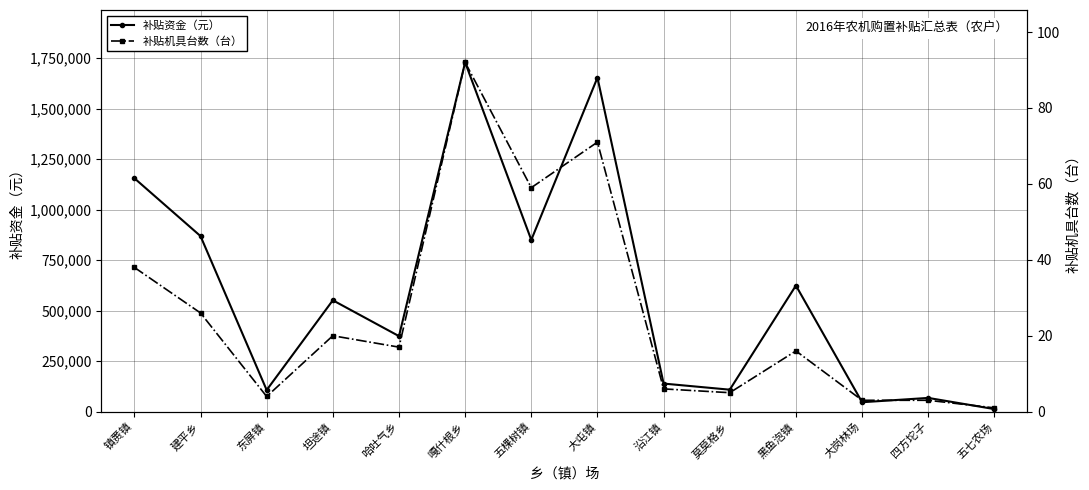

At which label does 补贴资金（元） first exceed 551300?

镇赉镇